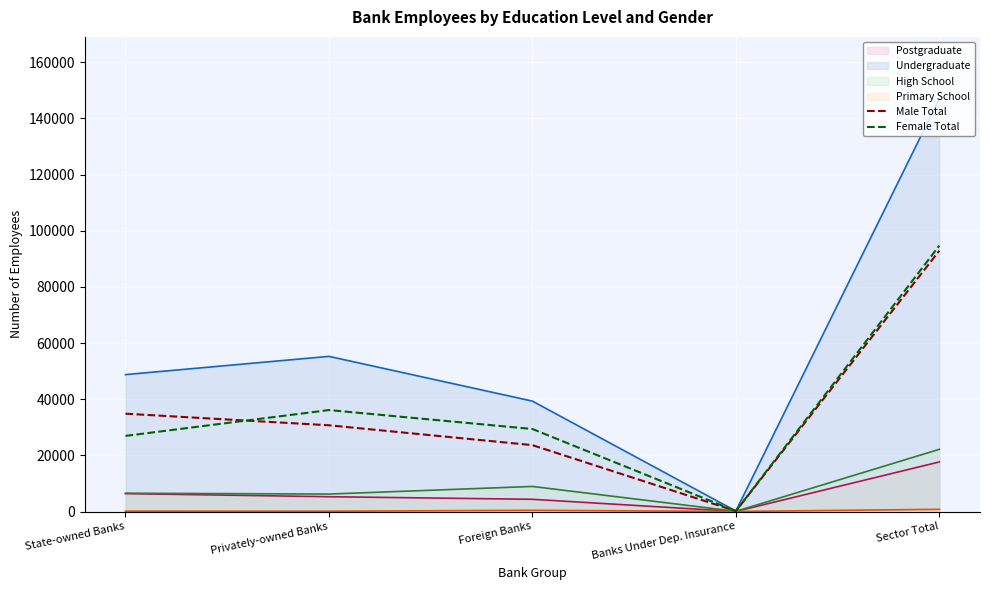

The Postgraduate (line) series shows 27157 at Sector Total. True or false?

False